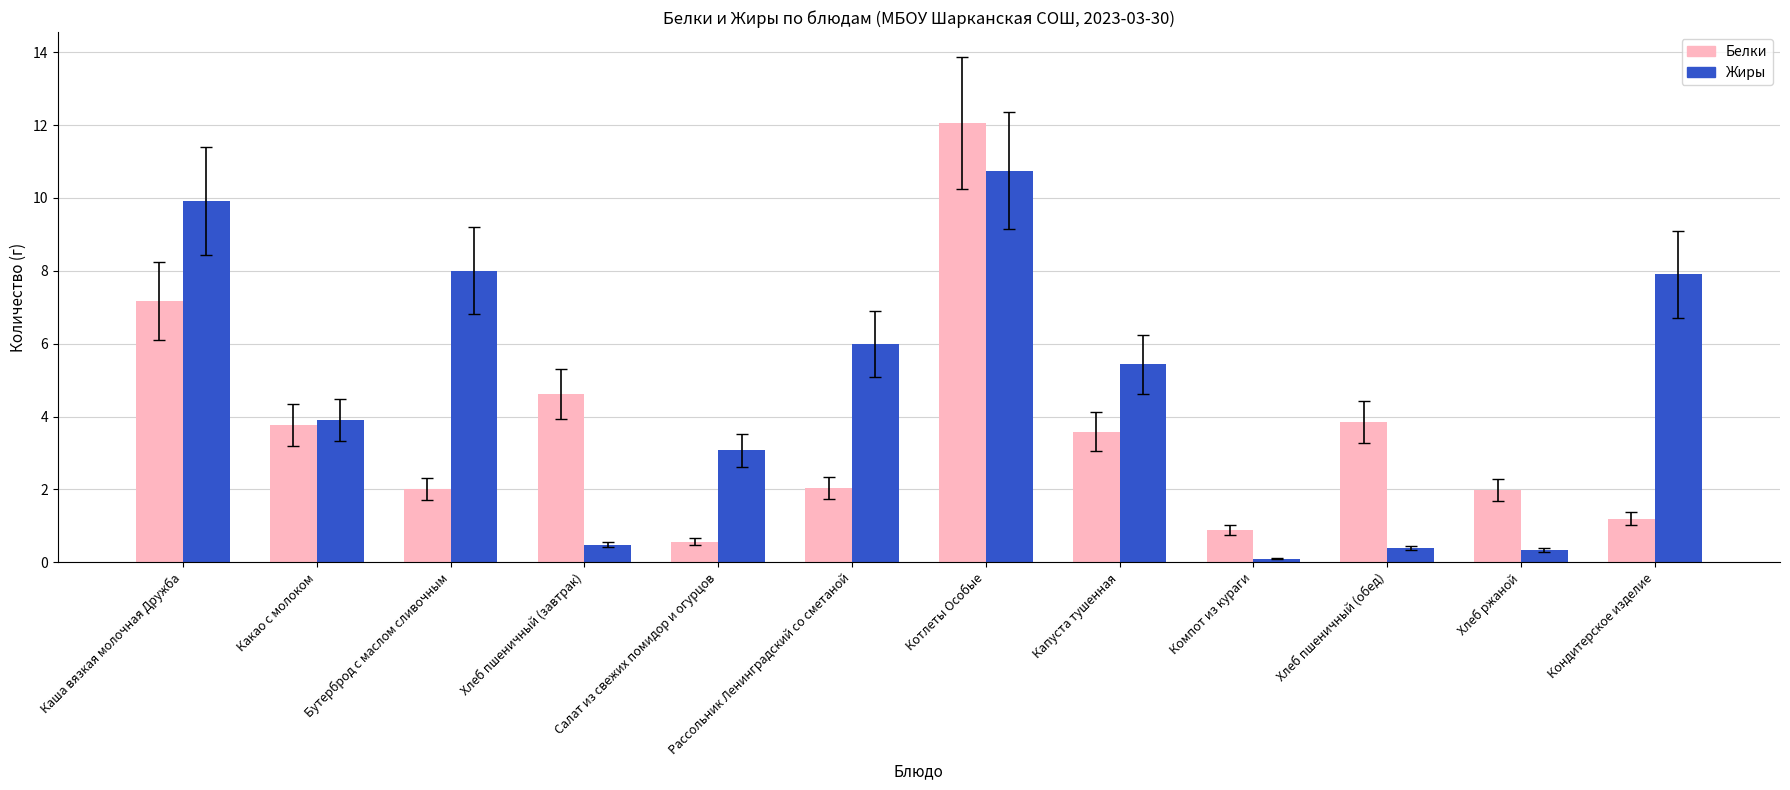

What are all the series names shown in the legend?

Белки, Жиры